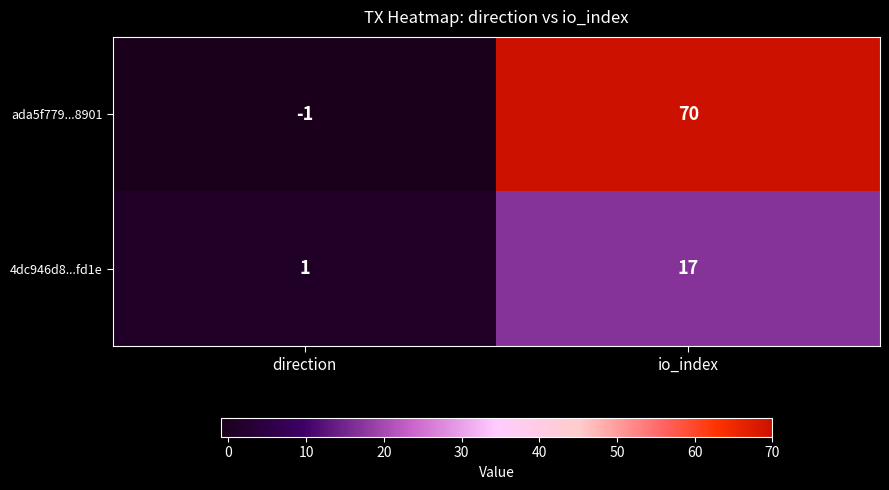

What is the difference between the 4dc946d8...fd1e values at io_index and direction?

16